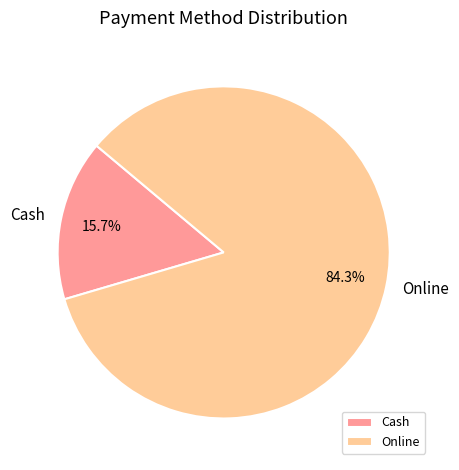

Is it true that Online is 84% of the pie?

True